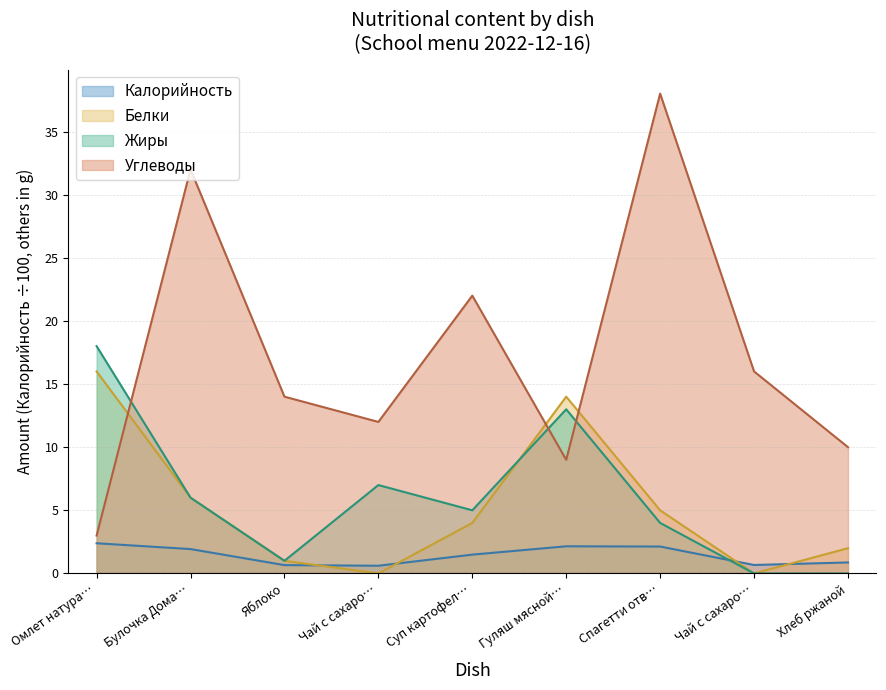

What is the difference between the highest and lowest values at Спагетти отв…?

35.9